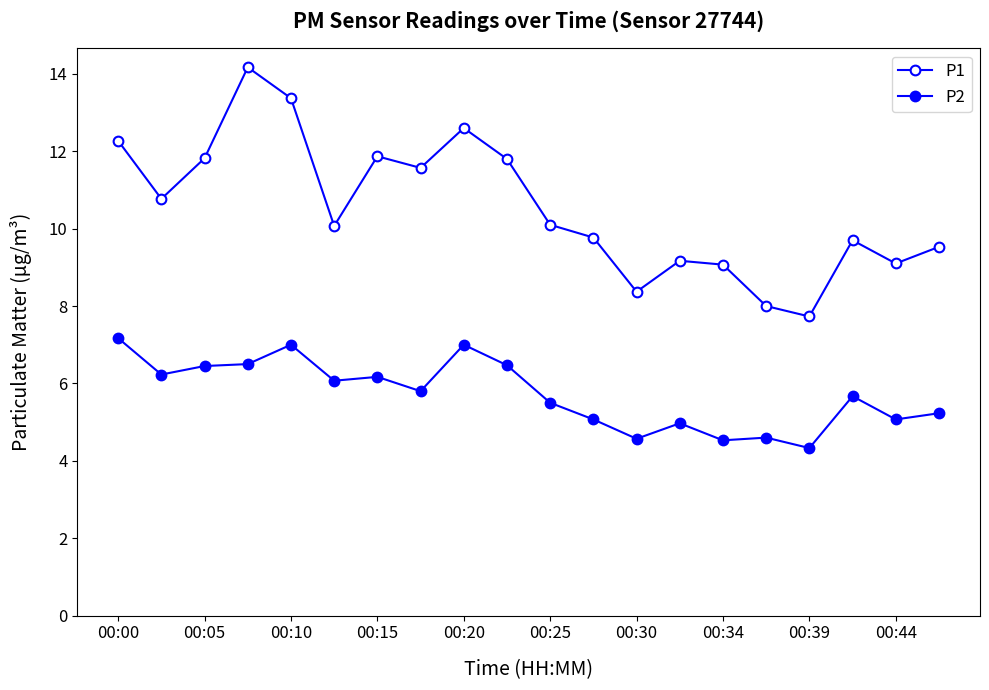

How many data points does each series have?

20